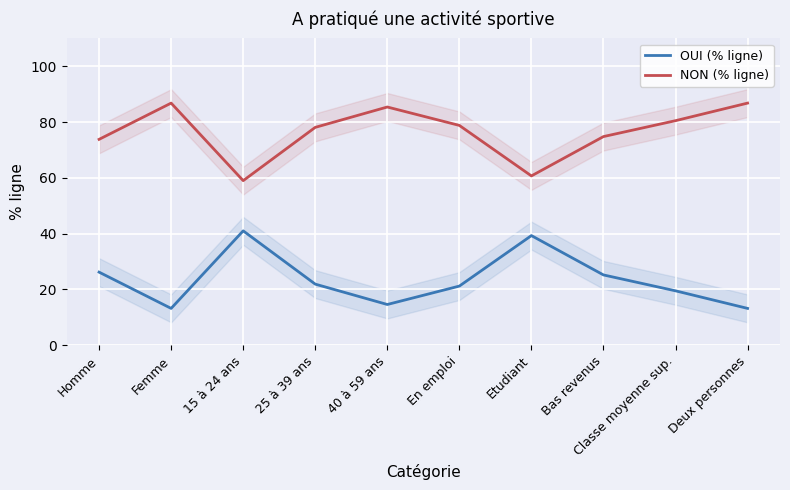

What value does the OUI (% ligne) series have at En emploi?

21.2